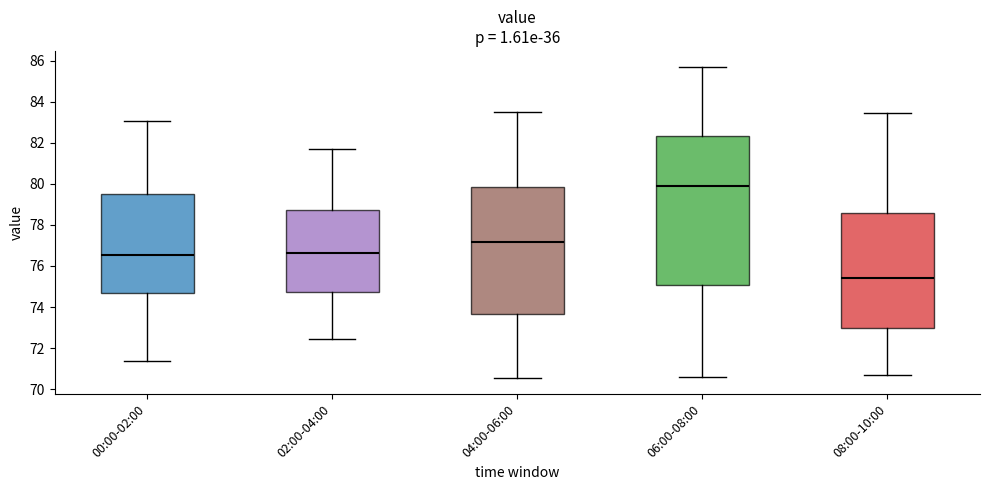

Reading left to right, read every box against the y-axis: the position of its median line, the range the box covers, and the ends of its whiskers. The values are not printed on the chart, so give them approximately, as read against the axis.

00:00-02:00: median 76.6, box 74.6 to 79.6, whiskers 71.4 to 83.0
02:00-04:00: median 76.6, box 74.8 to 78.8, whiskers 72.4 to 81.6
04:00-06:00: median 77.2, box 73.6 to 79.8, whiskers 70.6 to 83.6
06:00-08:00: median 80.0, box 75.0 to 82.4, whiskers 70.6 to 85.8
08:00-10:00: median 75.4, box 73.0 to 78.6, whiskers 70.8 to 83.4